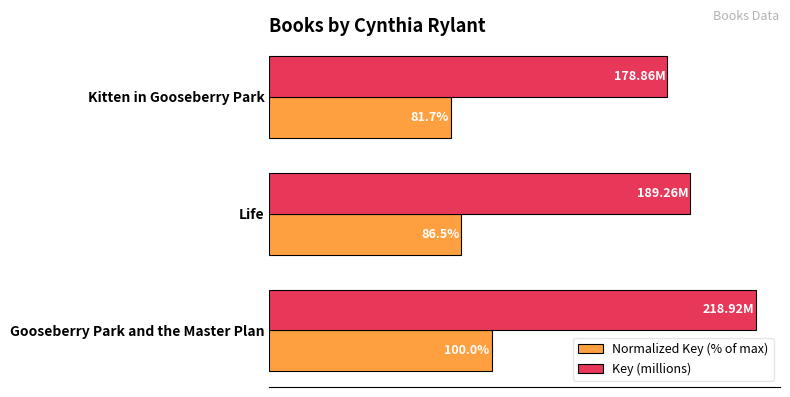

At which label is Normalized Key (% of max) closest to 90?

Life